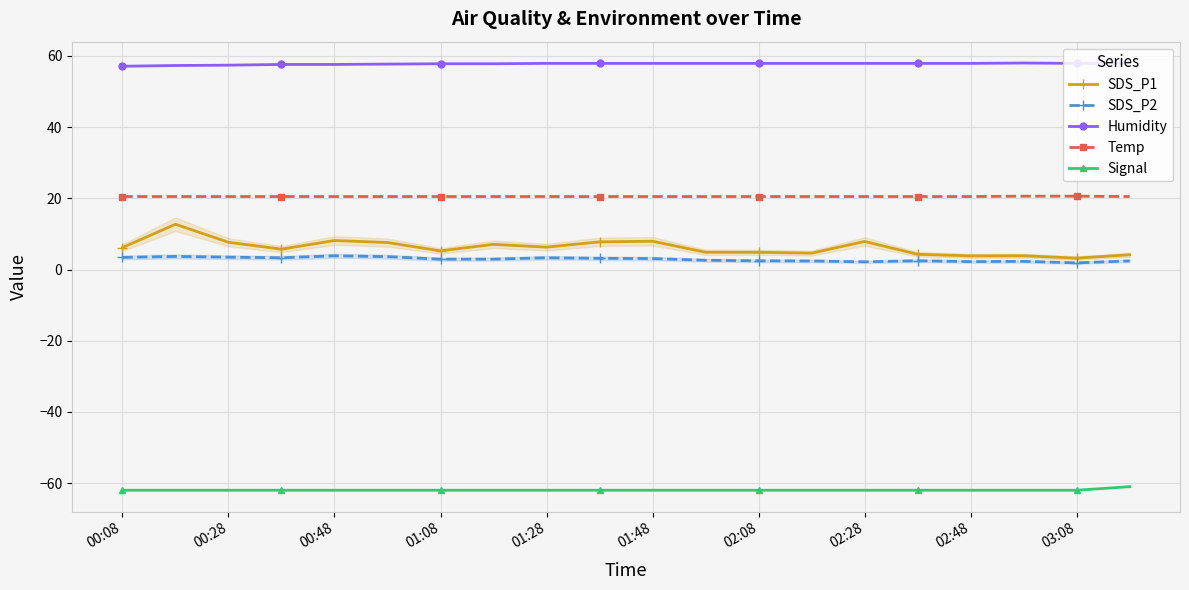

Which series has the largest total across all categories?

Humidity